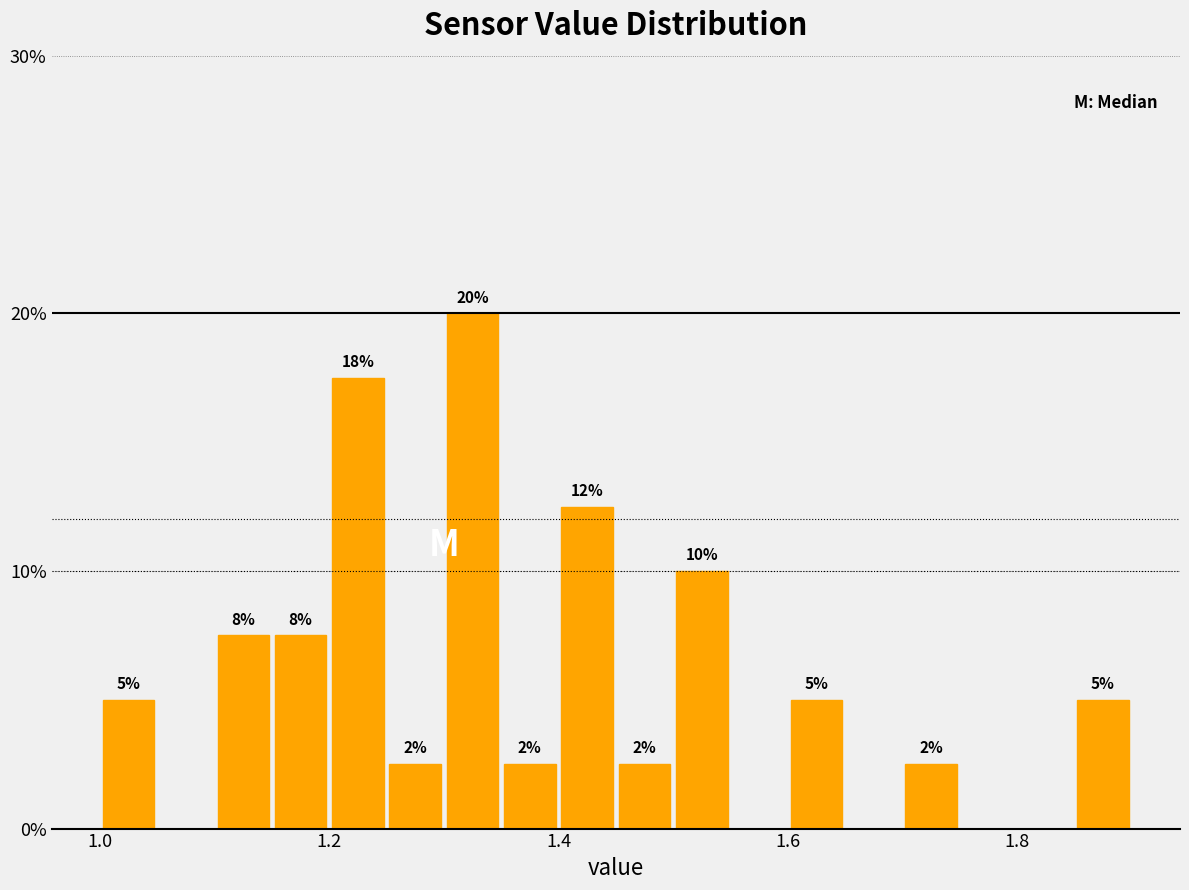

Around what value on the x-axis is the tallest bar? Give the approximate position of its centre, as read against the axis.

1.32